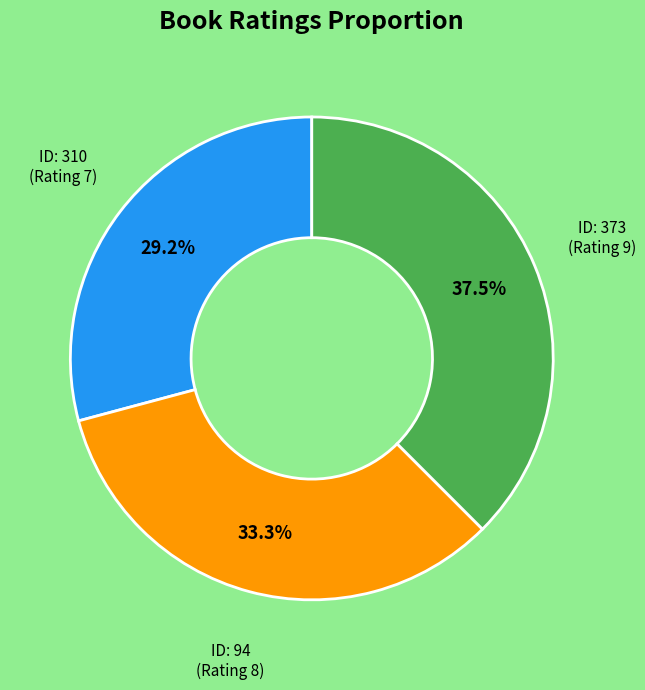

Does any single category account for the majority?

No